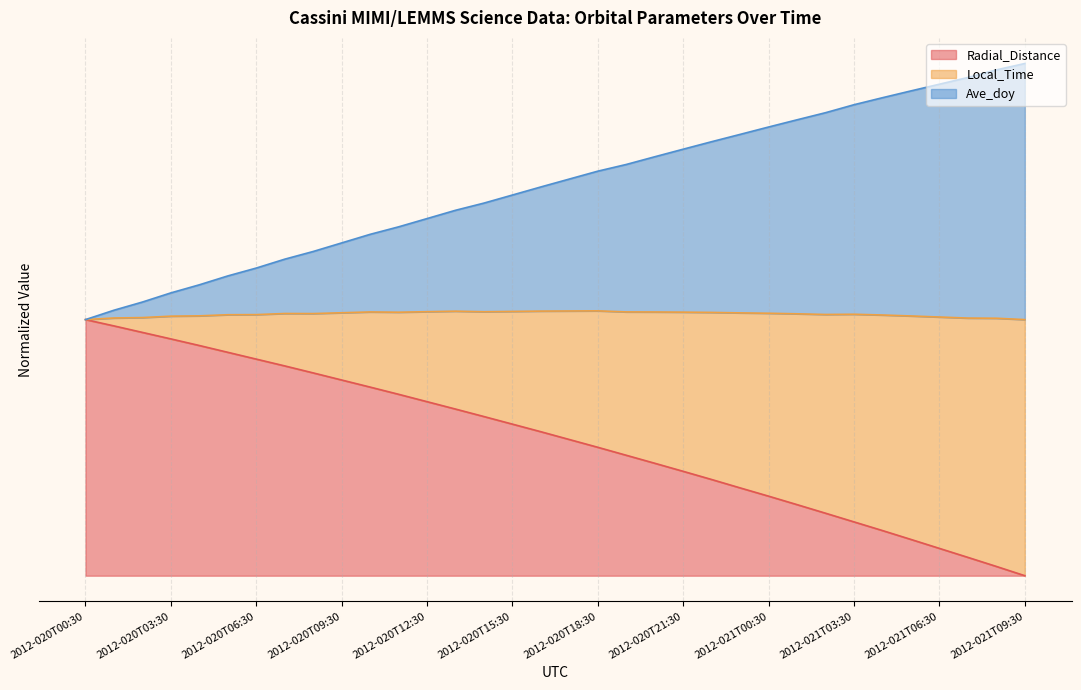

What are all the series names shown in the legend?

Radial_Distance, Local_Time, Ave_doy